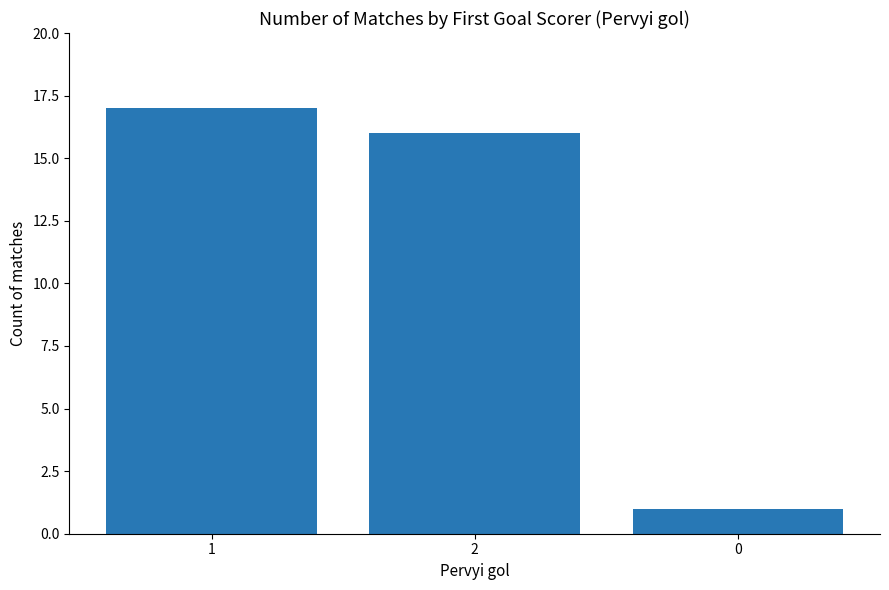

How many distinct data groups are displayed?

1